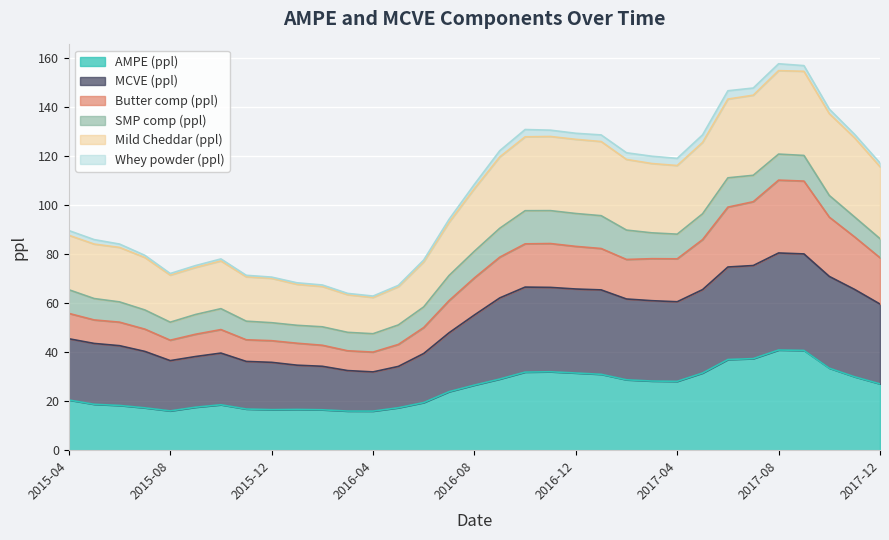

What is the maximum value for AMPE (ppl)?

40.8